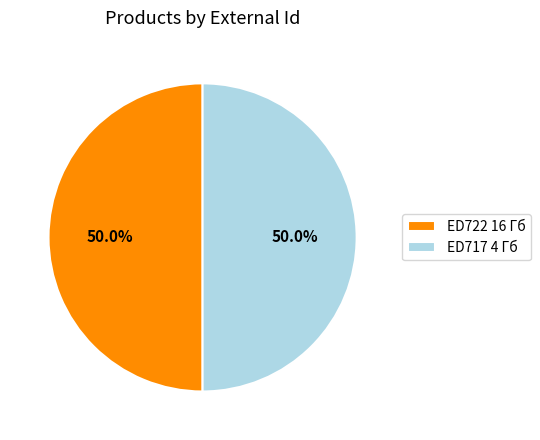

To the nearest percent, what portion does ED717 4 Гб represent?

50%